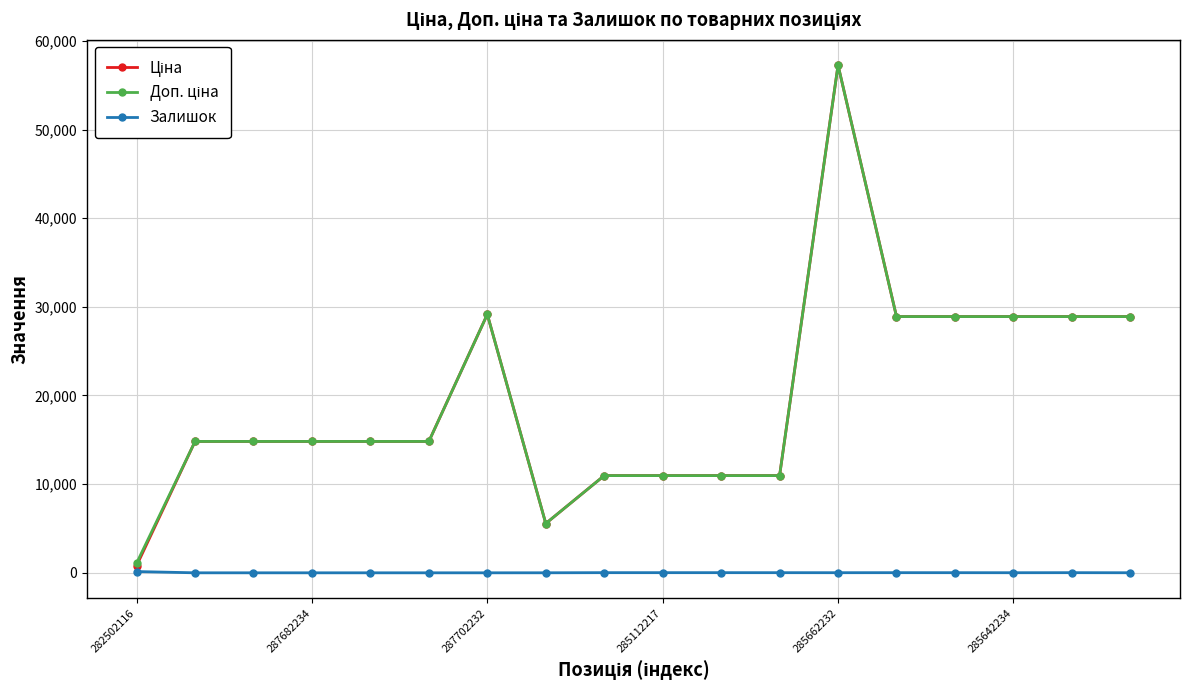

True or false: Залишок has more than 0 interior local peaks.

True